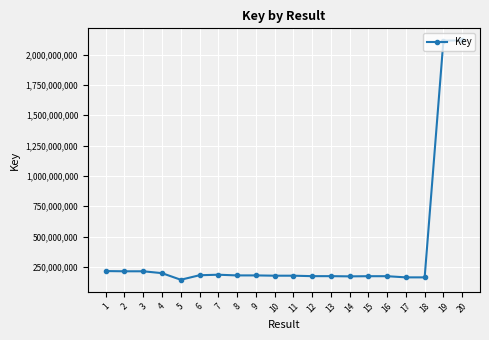

What is the smallest value displayed?

144883324